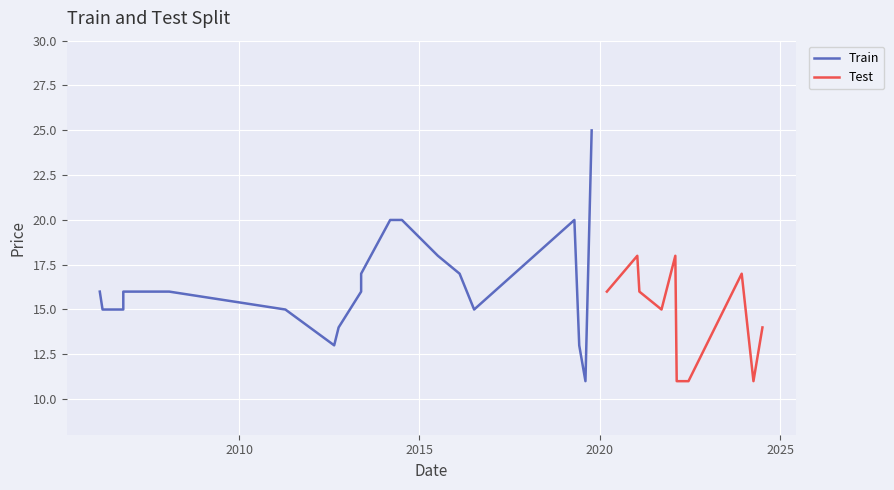

What is the highest value of the Test series?

18.0